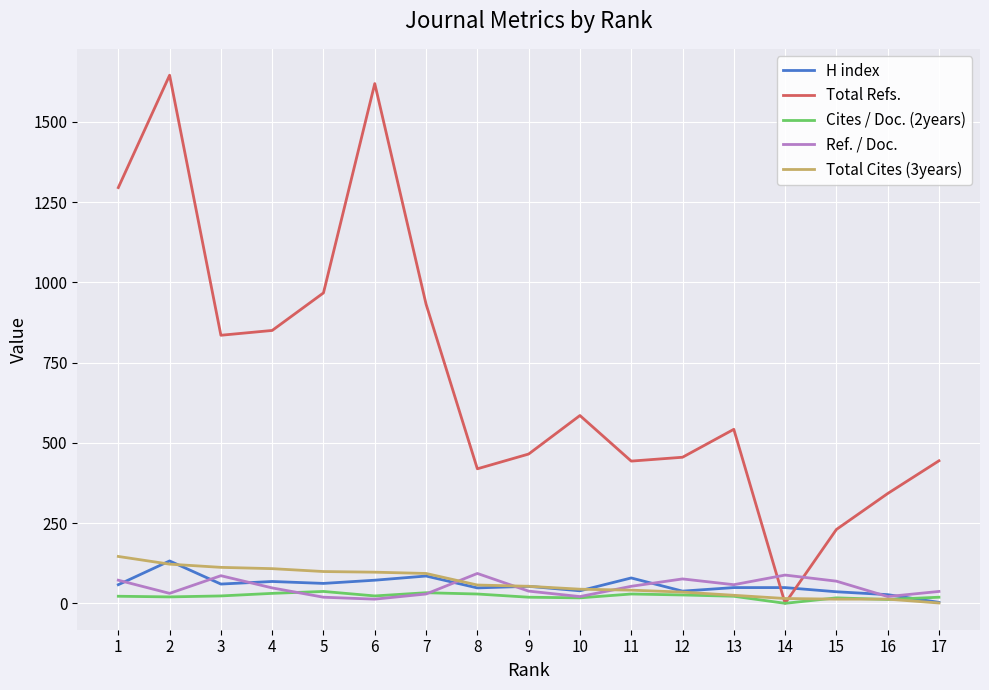

Is the value of Total Cites (3years) at 6 greater than the value of Cites / Doc. (2years) at 3?

Yes